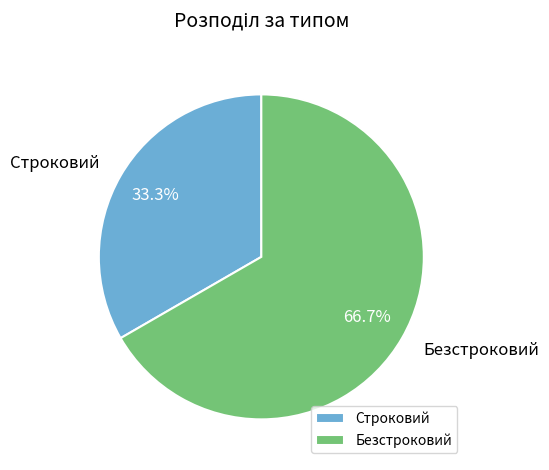

Which slice is the smallest?

Строковий